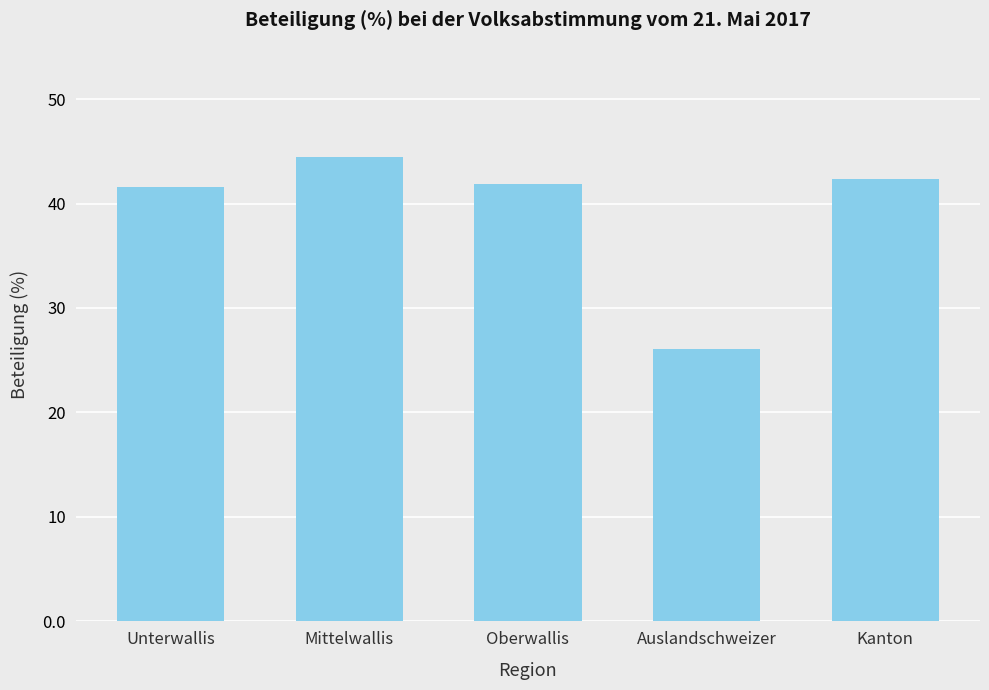

Reading left to right, extract all data points from this chart.

Unterwallis=41.6	Mittelwallis=44.5	Oberwallis=41.9	Auslandschweizer=26.1	Kanton=42.4